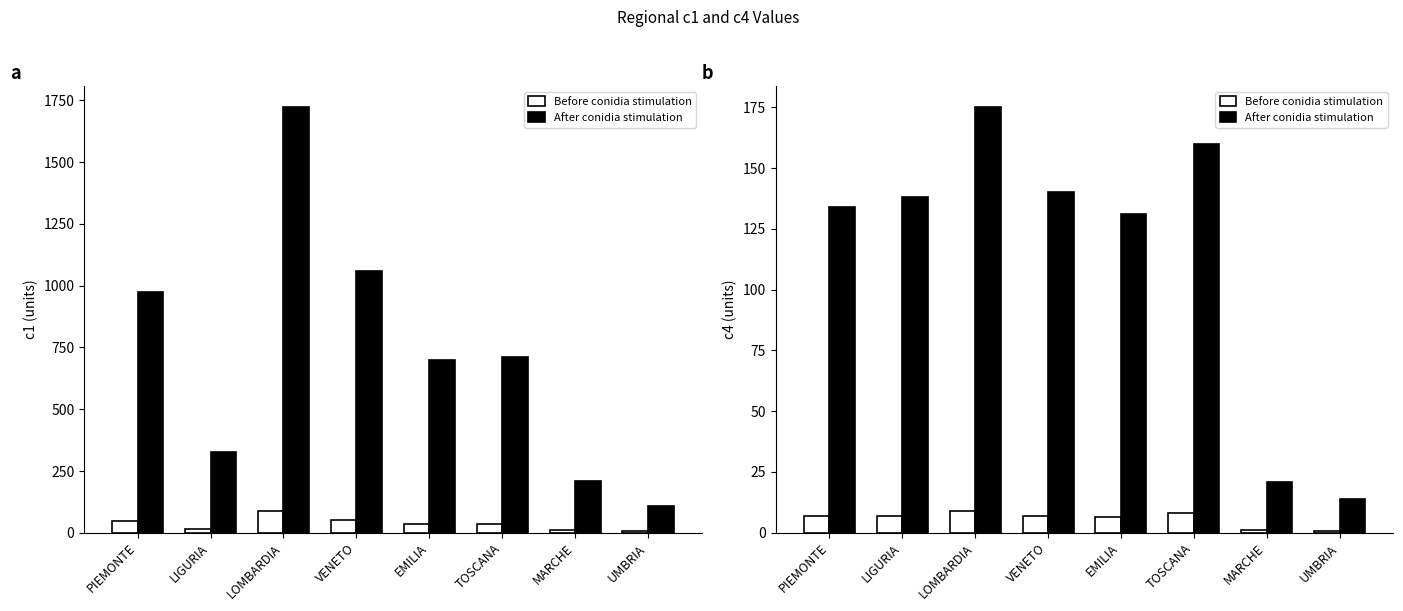

Reading left to right, extract all data points from this chart.

Before conidia stimulation: 6.7	6.9	8.8	7.0	6.6	8.0	1.1	0.7
After conidia stimulation: 134.0	138.0	175.0	140.0	131.0	160.0	21.0	14.0